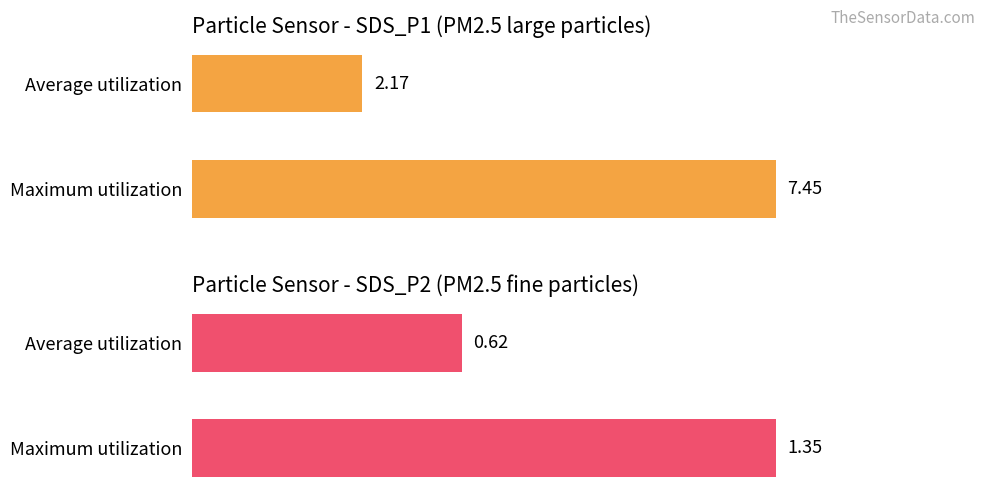

What is the greatest value displayed?

7.5